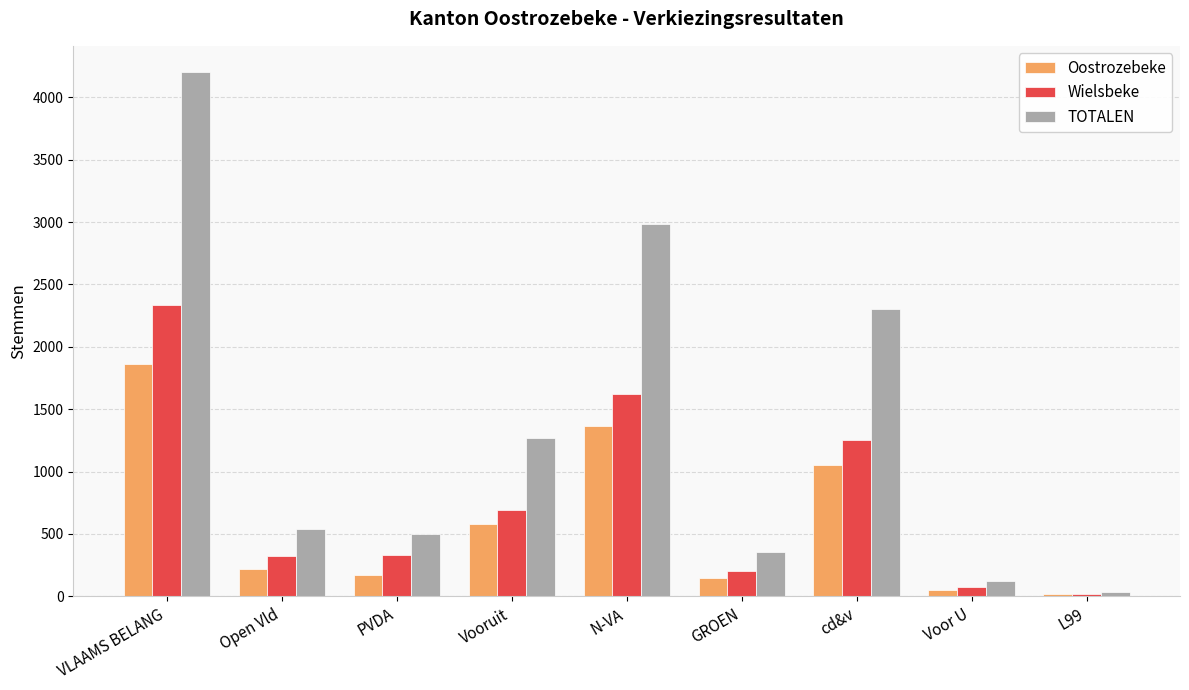

The value of Oostrozebeke at cd&v is 680. True or false?

False